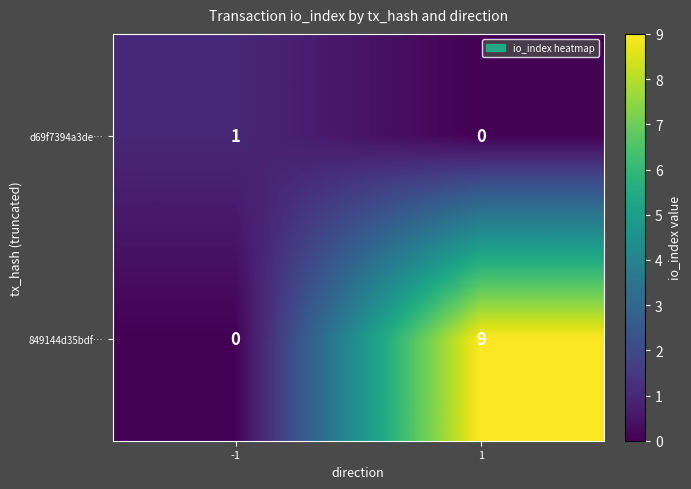

List the series in order of their overall mean, lowest first.

d69f7394a3de…, 849144d35bdf…